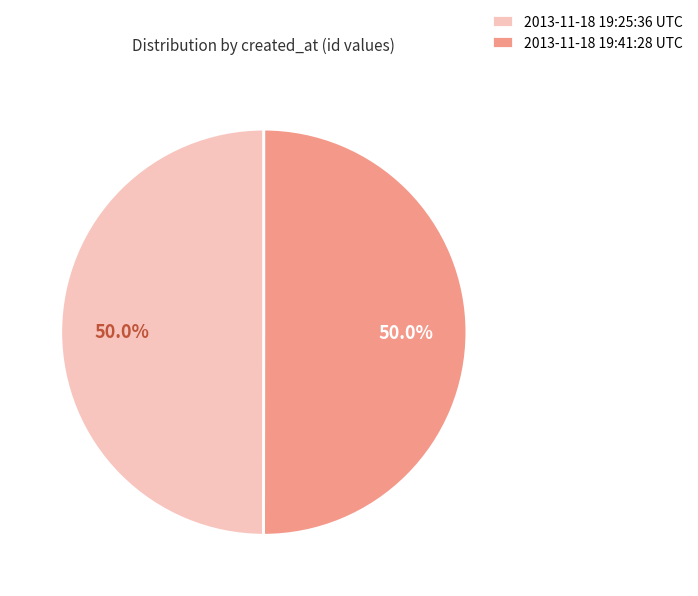

Is the sum of 2013-11-18 19:25:36 UTC and 2013-11-18 19:41:28 UTC greater than half?

Yes